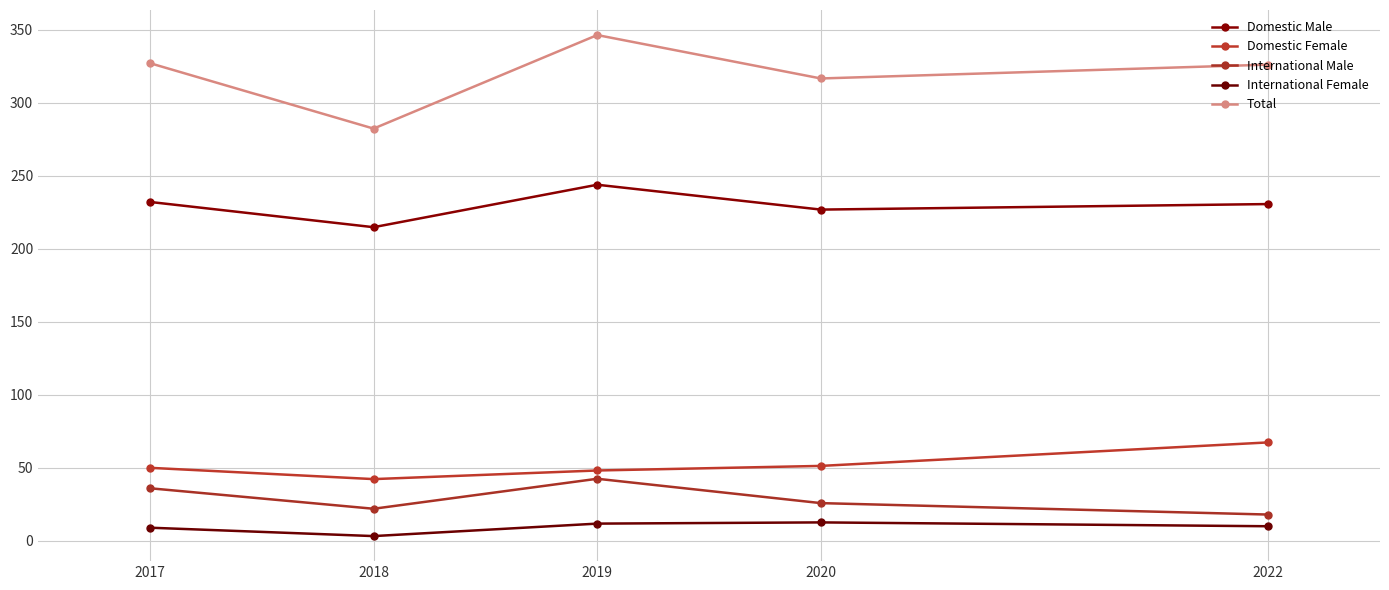

Where is the first local minimum for International Female?

2018